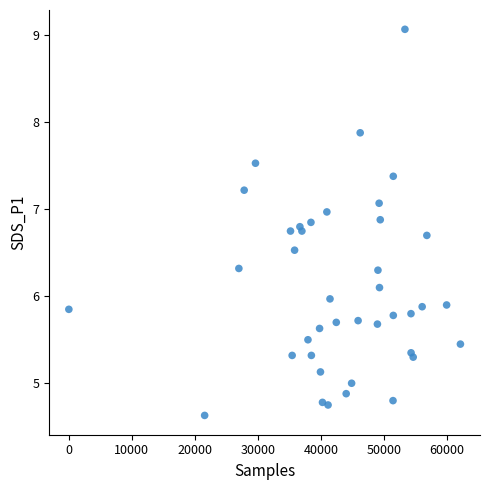

What is the range of Y values (max minus min)?

4.4